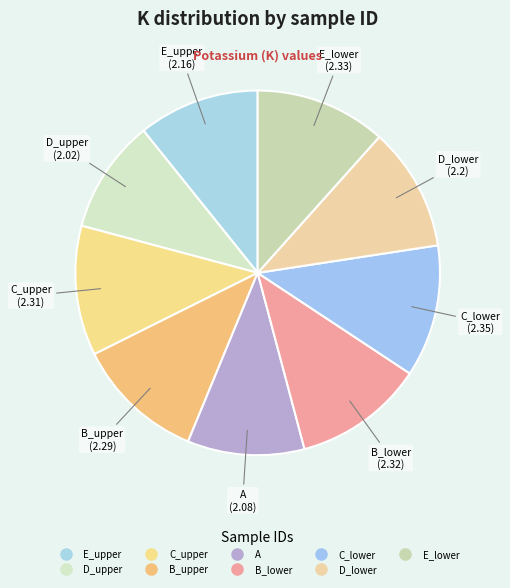

Between D_lower and C_lower, which is larger?

C_lower